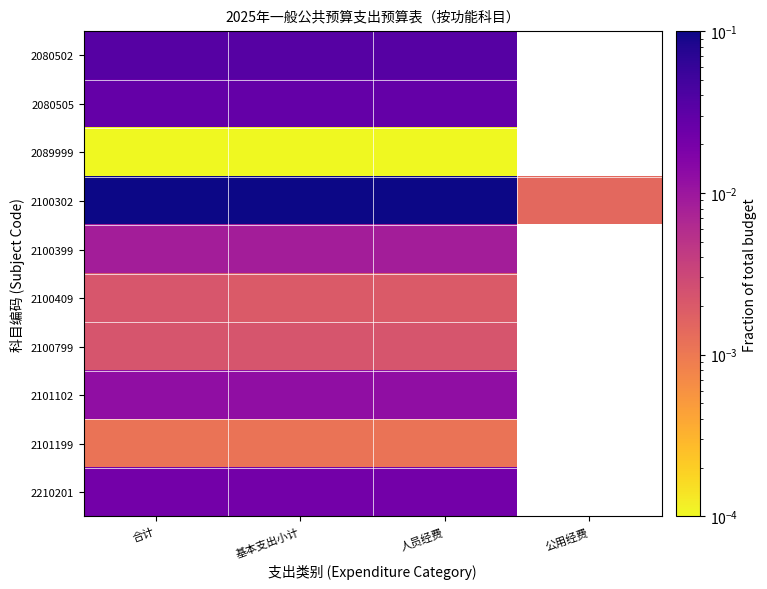

What is the difference between the highest and lowest values at 合计?

0.2